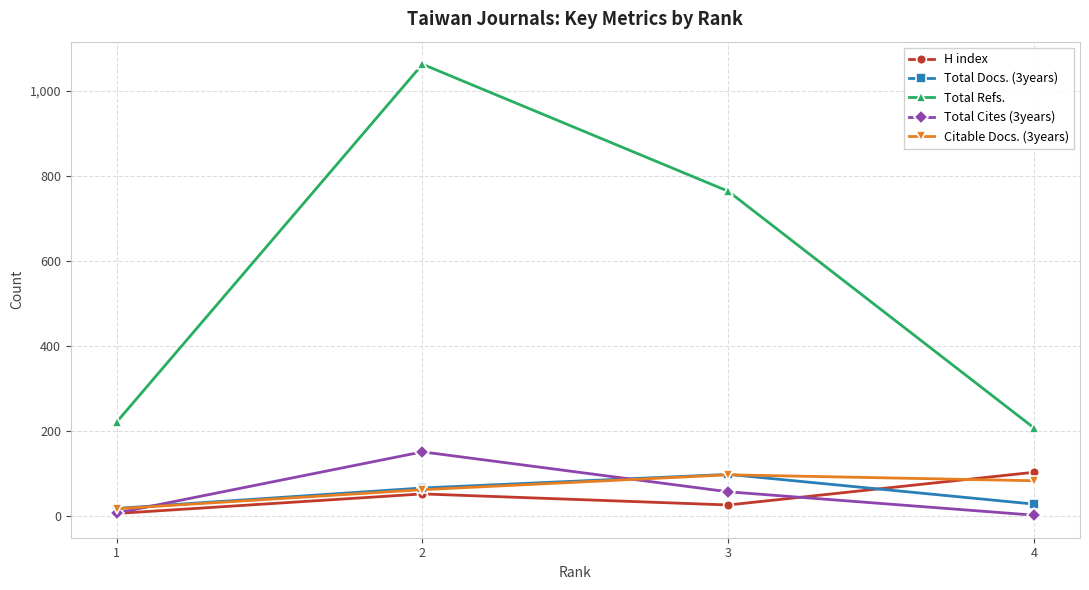

Rank the series at 4 from lowest to highest value.

Total Cites (3years), Total Docs. (3years), Citable Docs. (3years), H index, Total Refs.